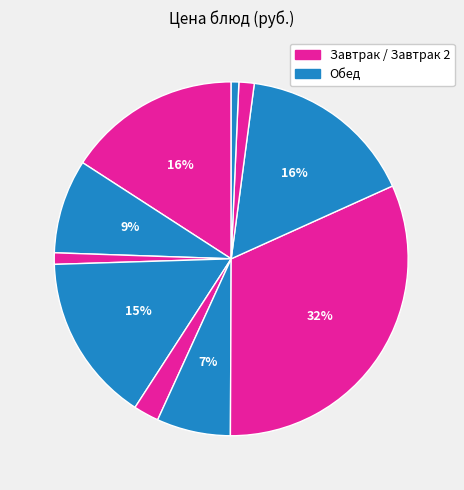

Count the number of slices in the pie.

10